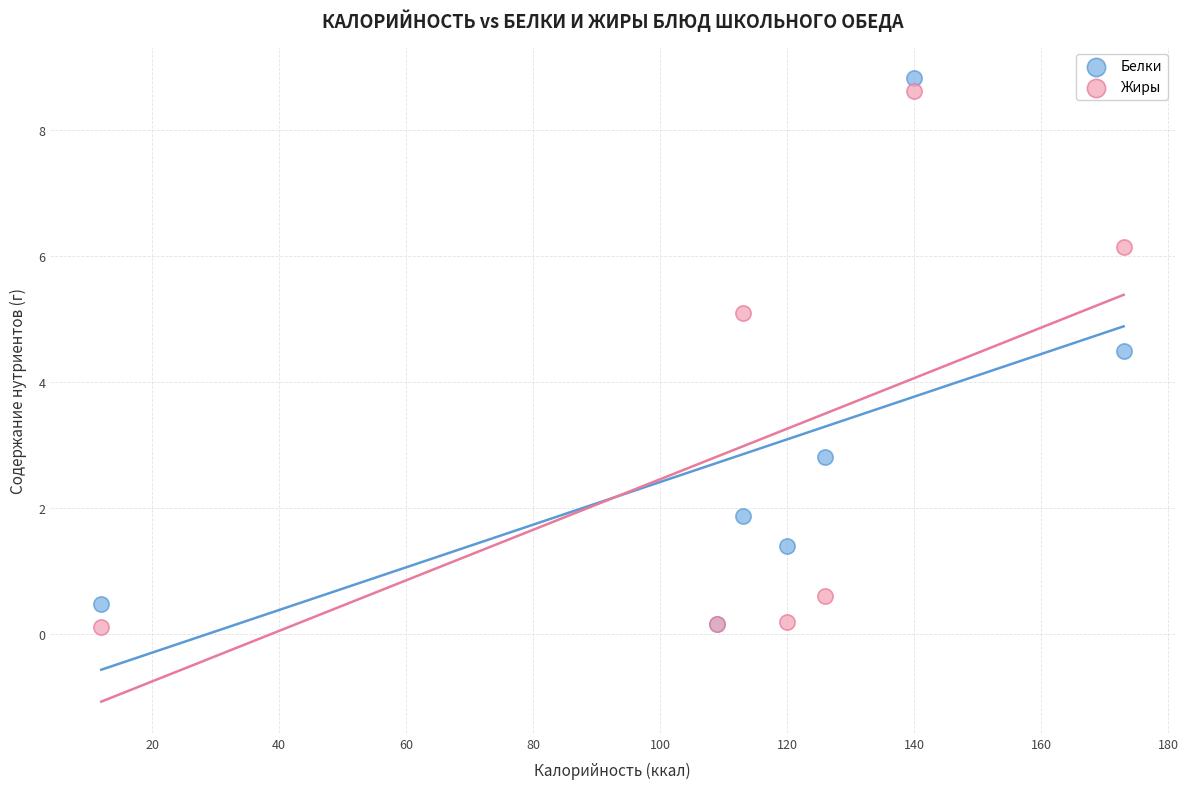

Which series contains the highest Y value?

Белки